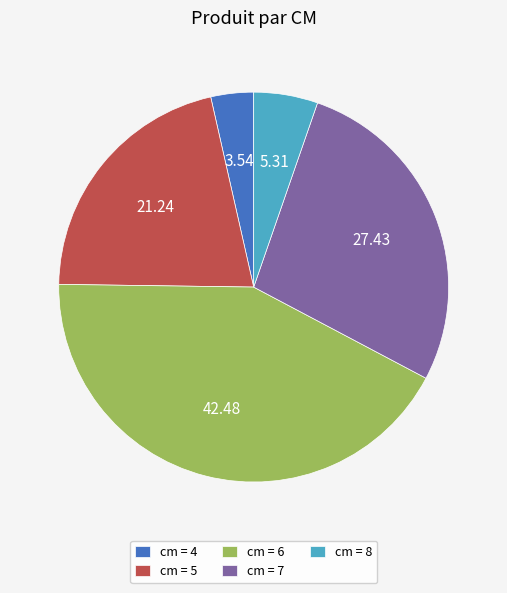

Does cm = 5 account for over 50% of the chart?

No